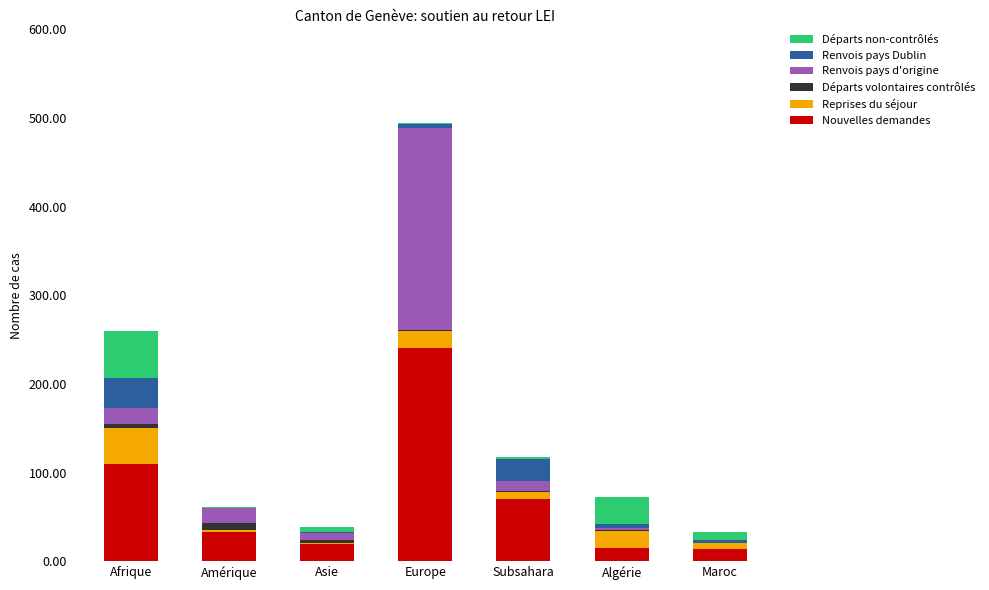

What is the sum of all Nouvelles demandes values?

502